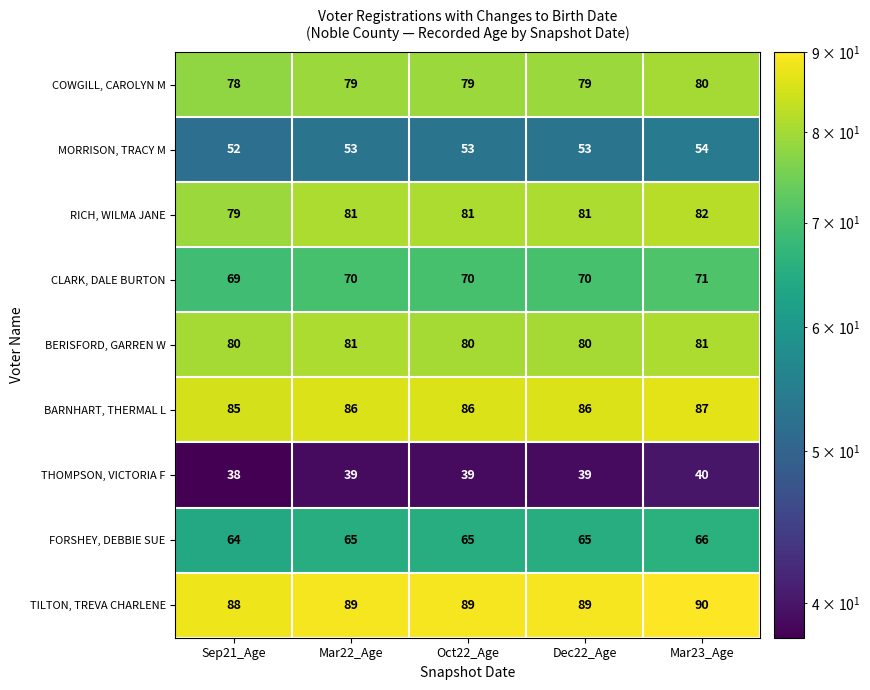

Count the THOMPSON, VICTORIA F values in the range 39 to 40.

4